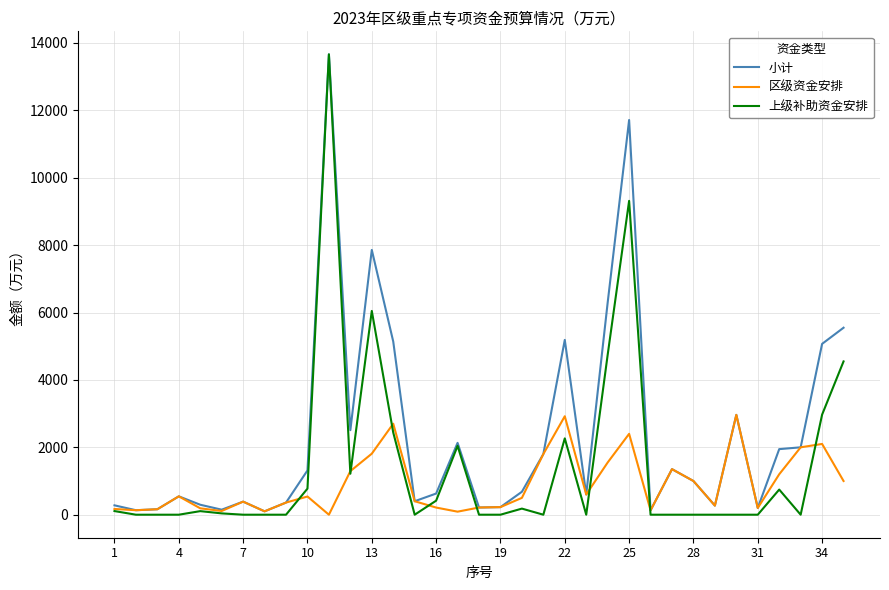

What is the maximum value for 上级补助资金安排?

13662.0